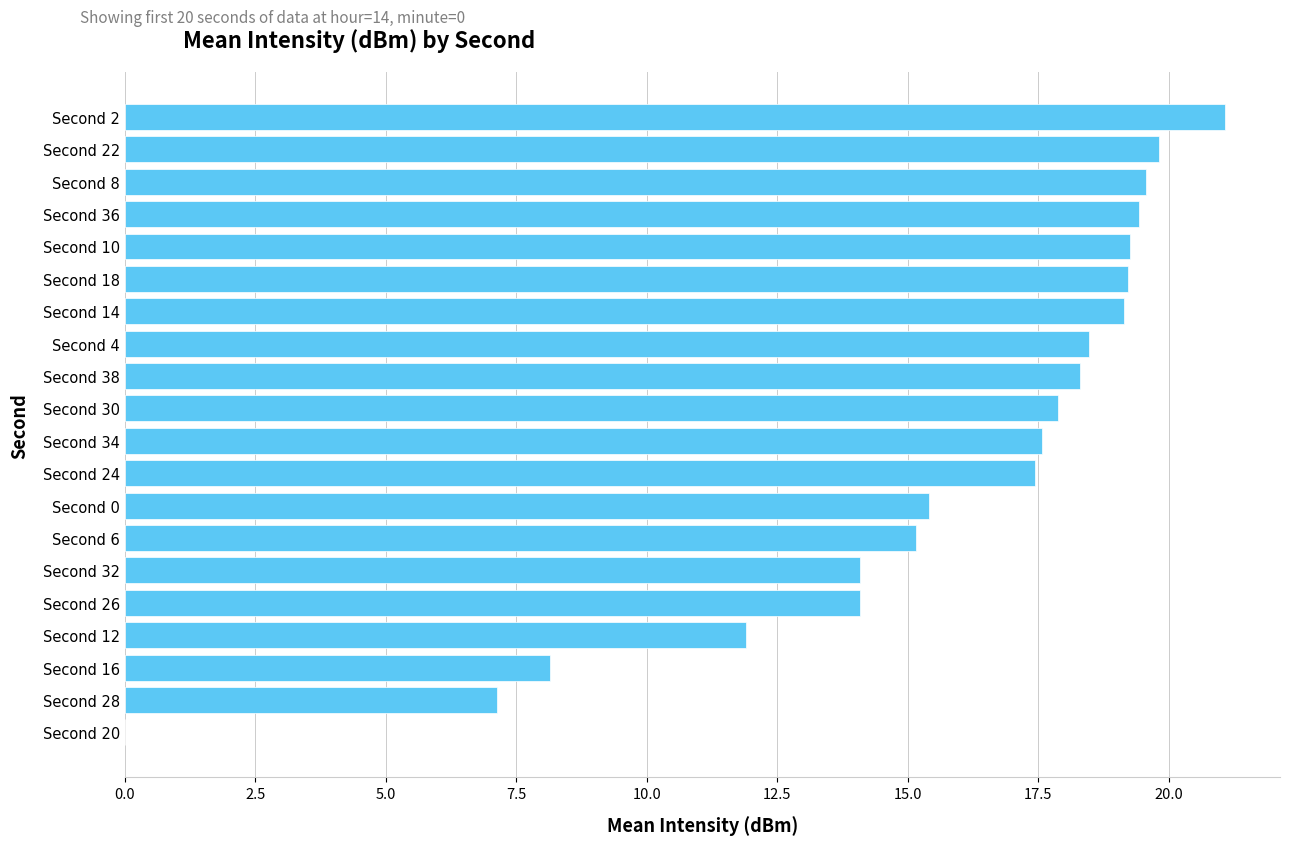

What is the sum of the values at Second 34 and Second 26?

31.7